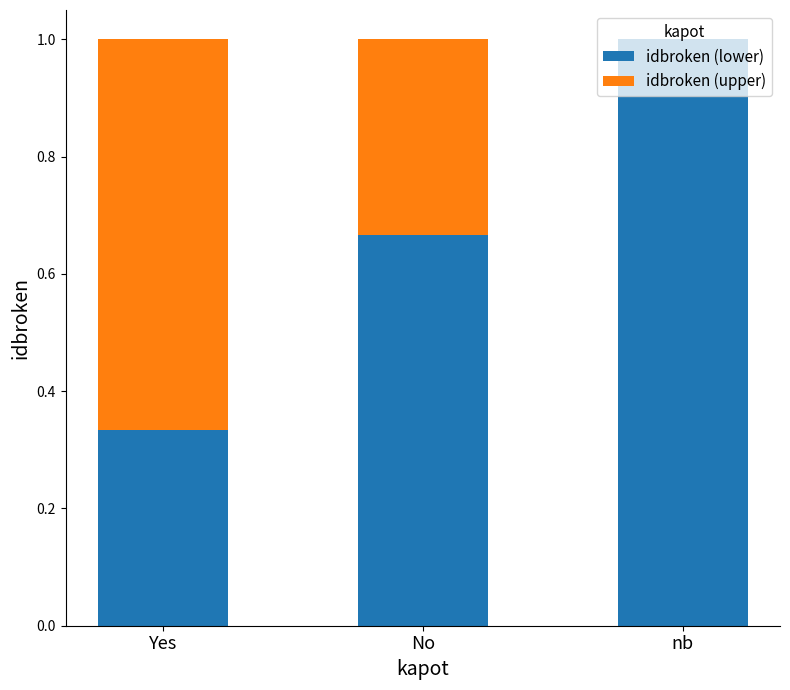

What are all the series names shown in the legend?

idbroken (lower), idbroken (upper)